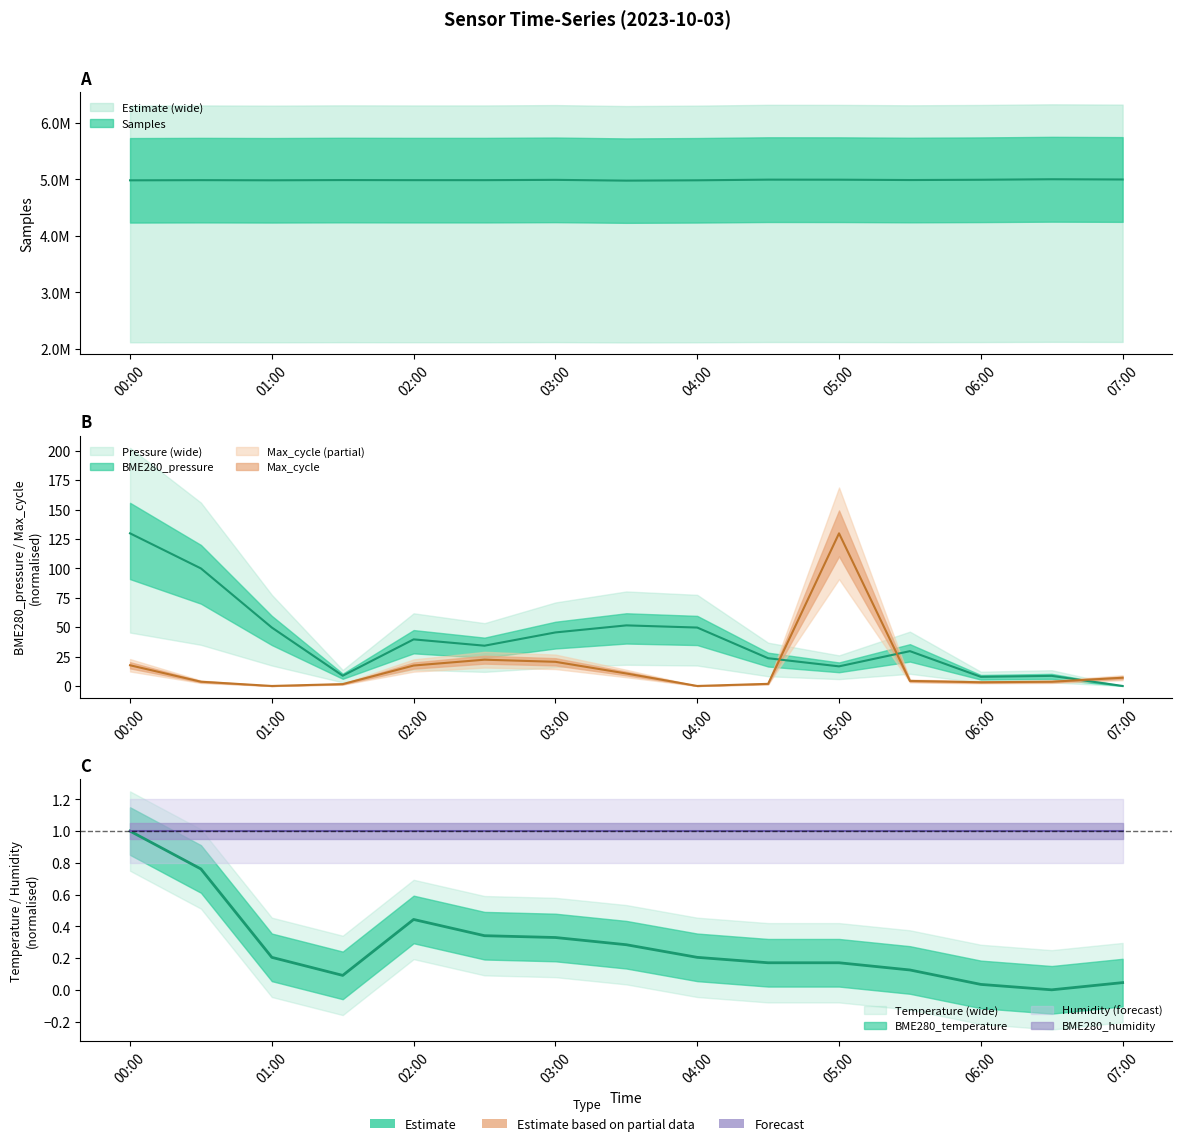

True or false: BME280_pressure and Samples intersect in this chart.

False